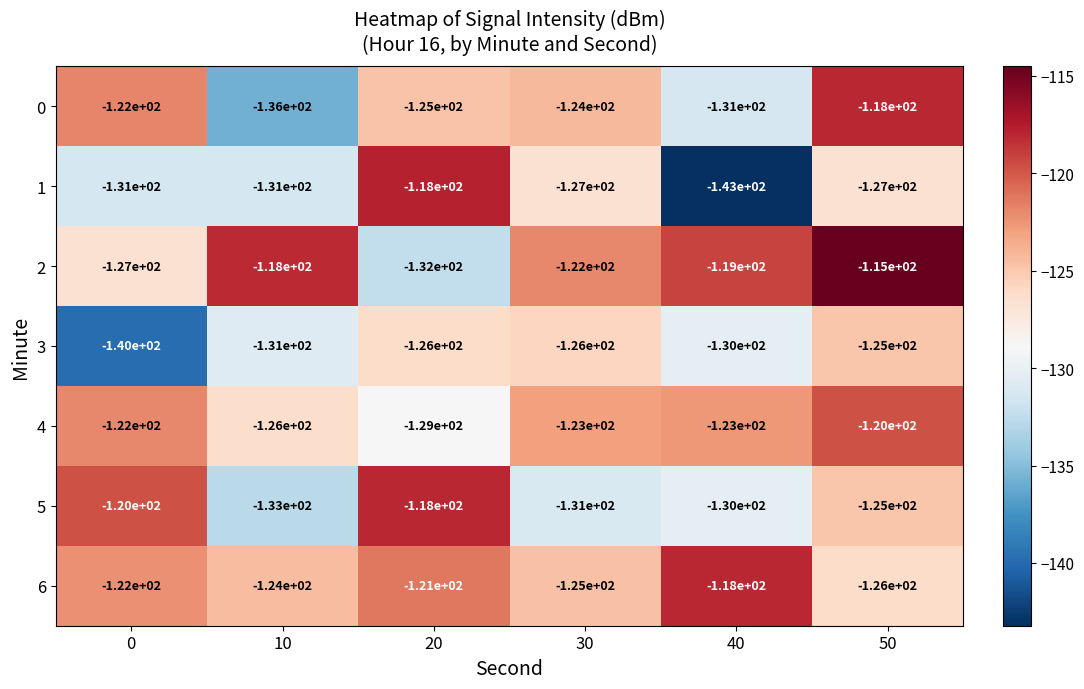

Rank the categories by 2 value from highest to lowest.

50, 10, 40, 30, 0, 20